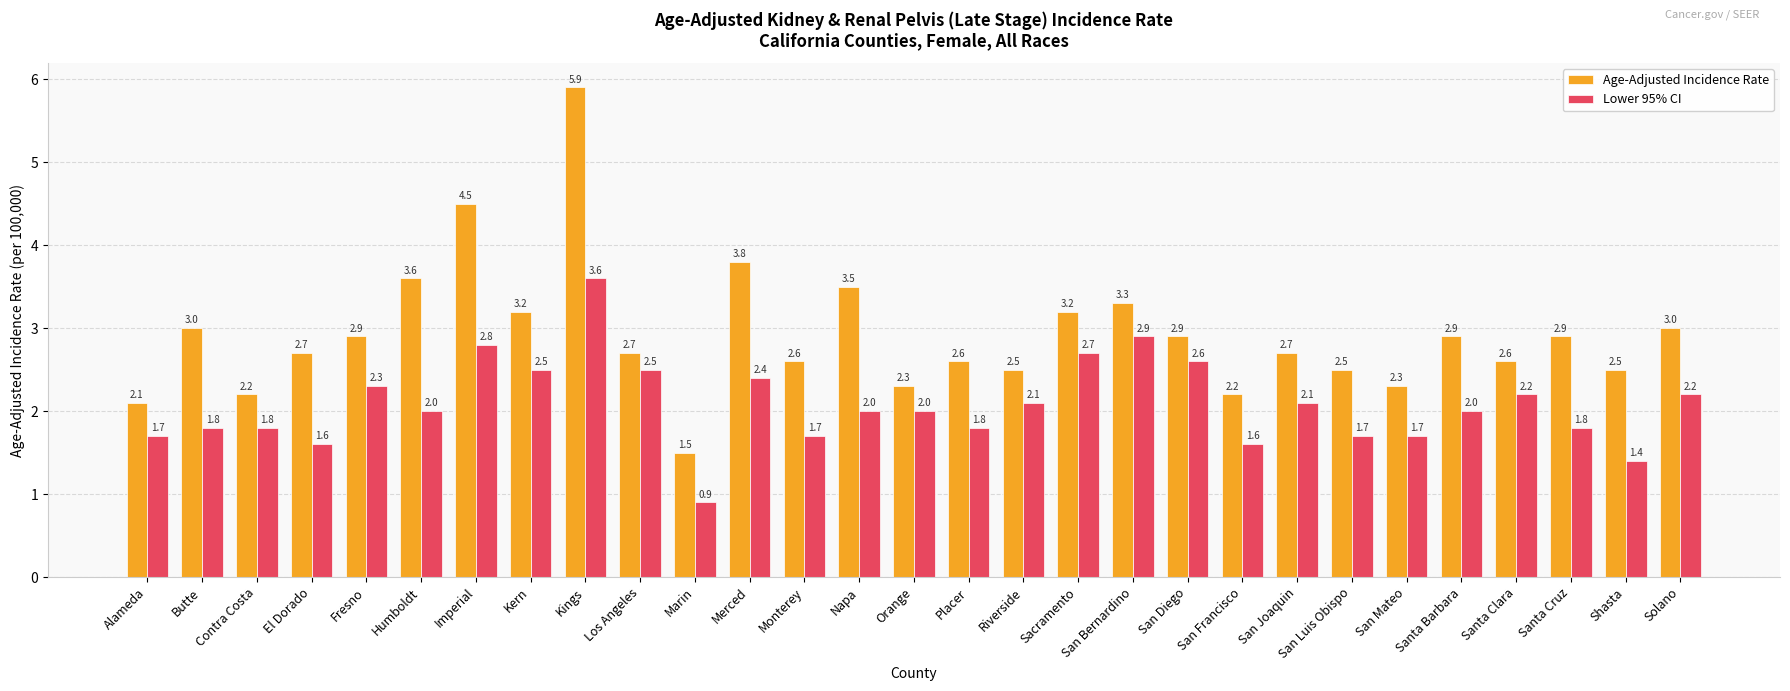

How many data points in Lower 95% CI are less than 2?

12